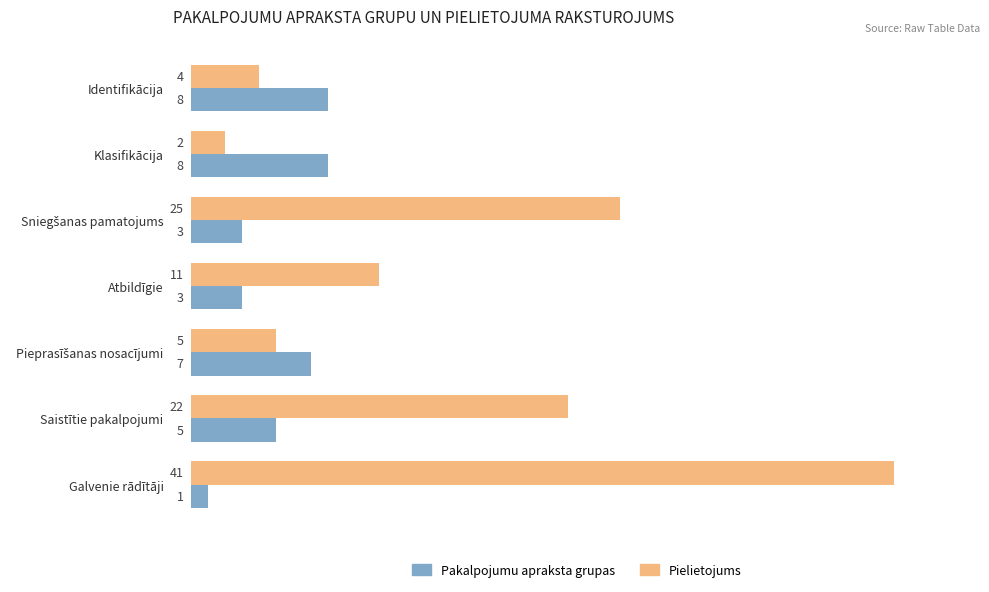

Rank the series by their average value, from lowest to highest.

Pakalpojumu apraksta grupas, Pielietojums